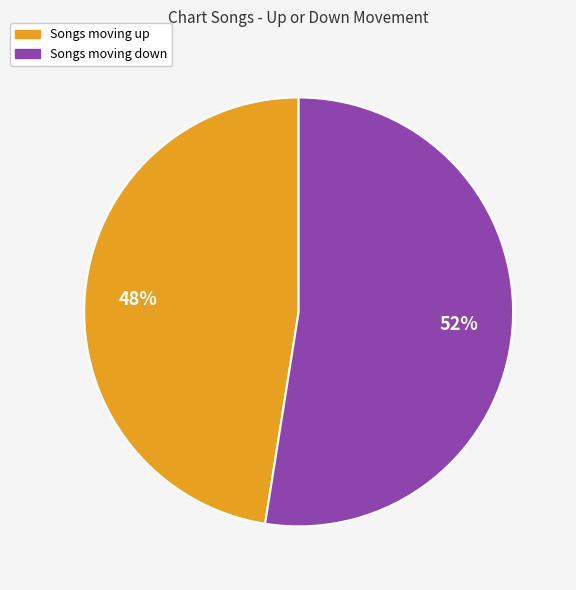

Is the sum of Songs moving up and Songs moving down greater than half?

Yes